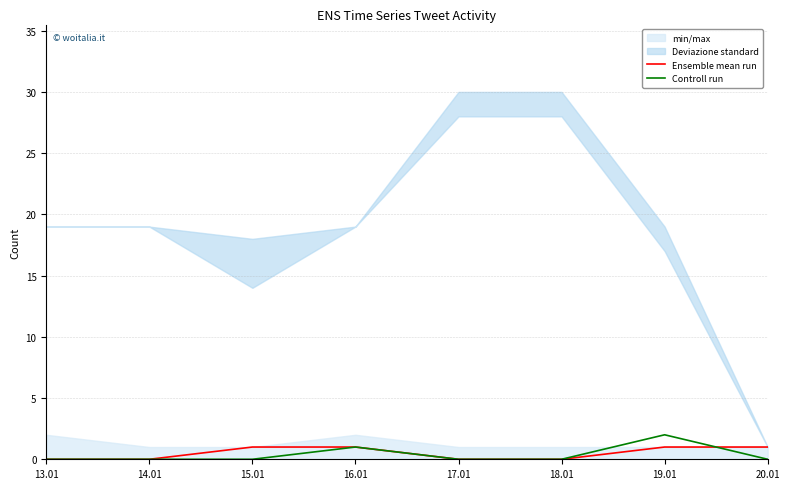

The Controll run series shows 1 at 16.01. True or false?

True